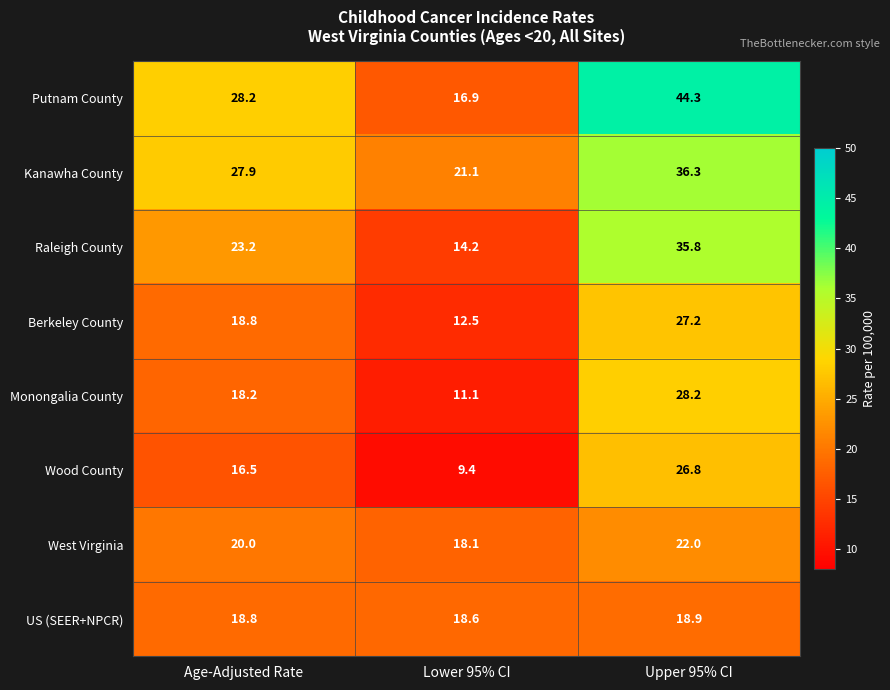

At Lower 95% CI, list the series in order from smallest to largest.

Wood County, Monongalia County, Berkeley County, Raleigh County, Putnam County, West Virginia, US (SEER+NPCR), Kanawha County